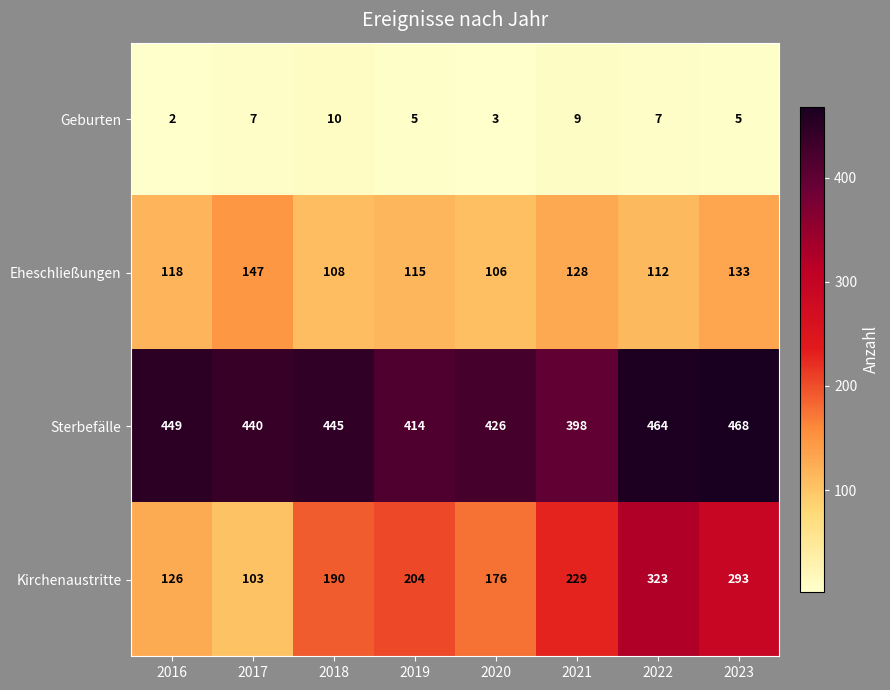

What is the approximate value of Eheschließungen at 2022, to the nearest 5?

110